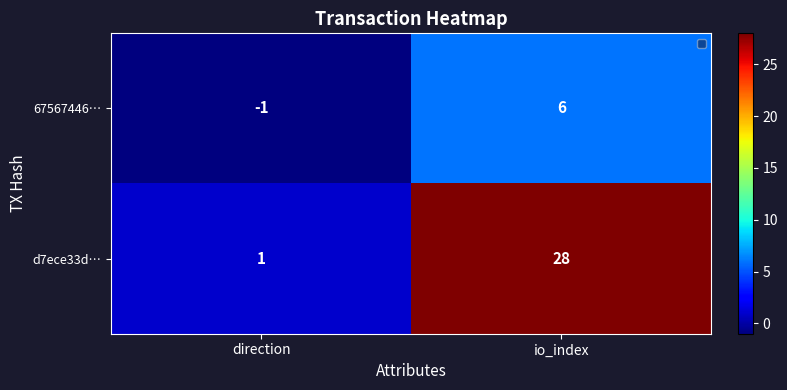

At how many categories does at least one series exceed 5?

1